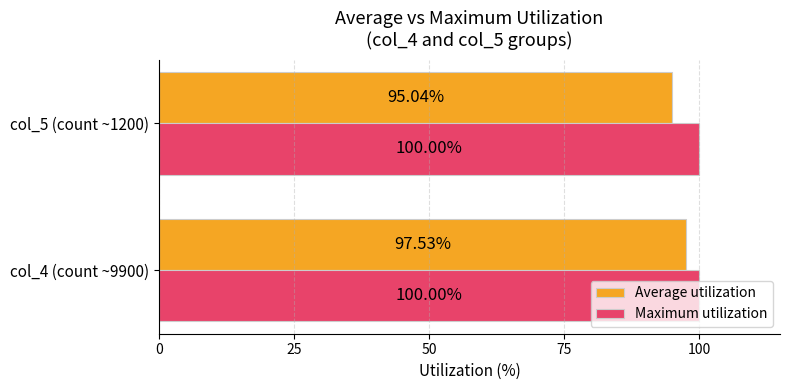

What is the average value of the Average utilization series?

96.3